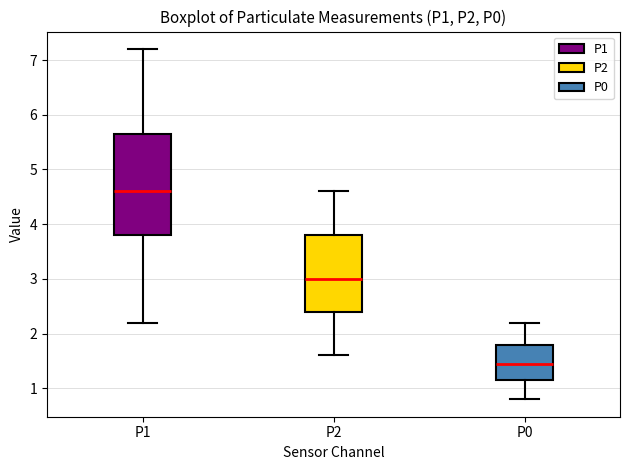

Which box is the tallest, from its lower edge to its upper edge?

P1